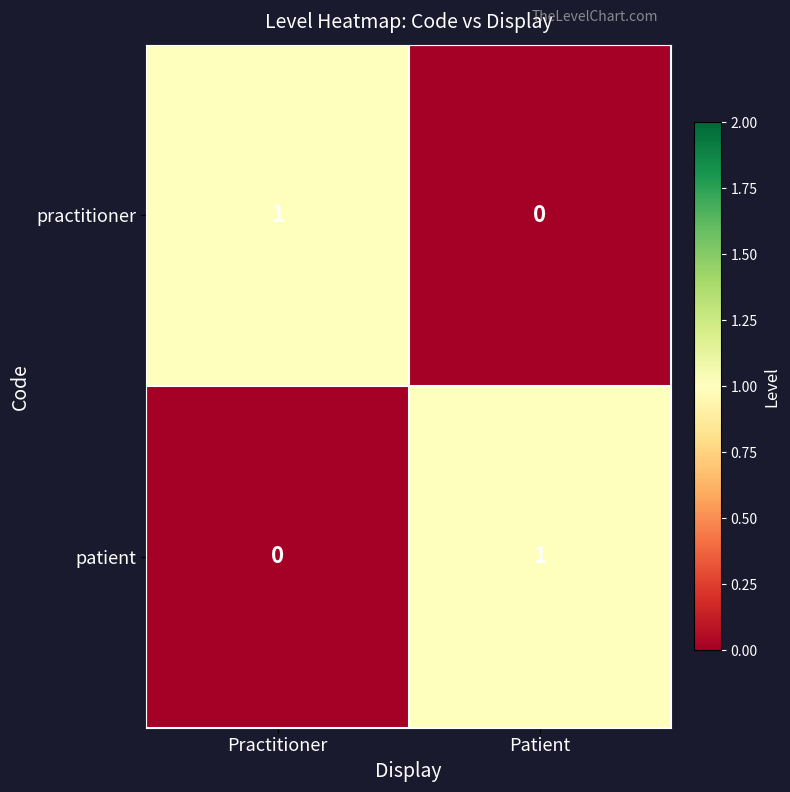

Rank the categories by practitioner value from highest to lowest.

Practitioner, Patient